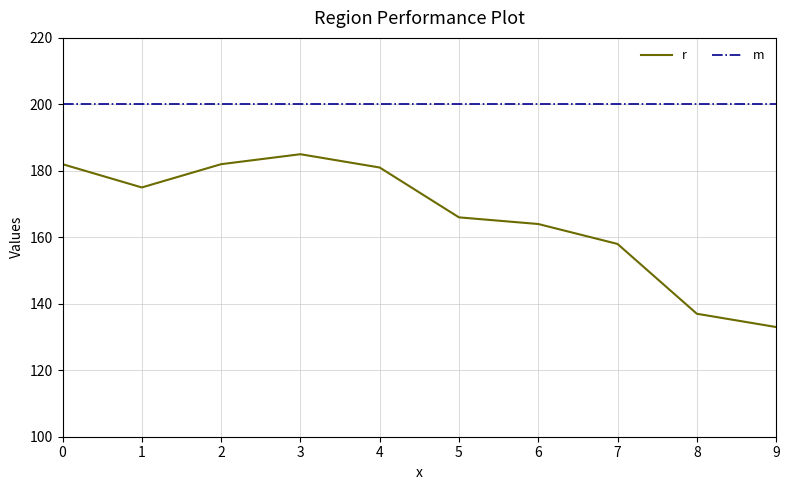

Which series has the largest range (max minus min)?

r